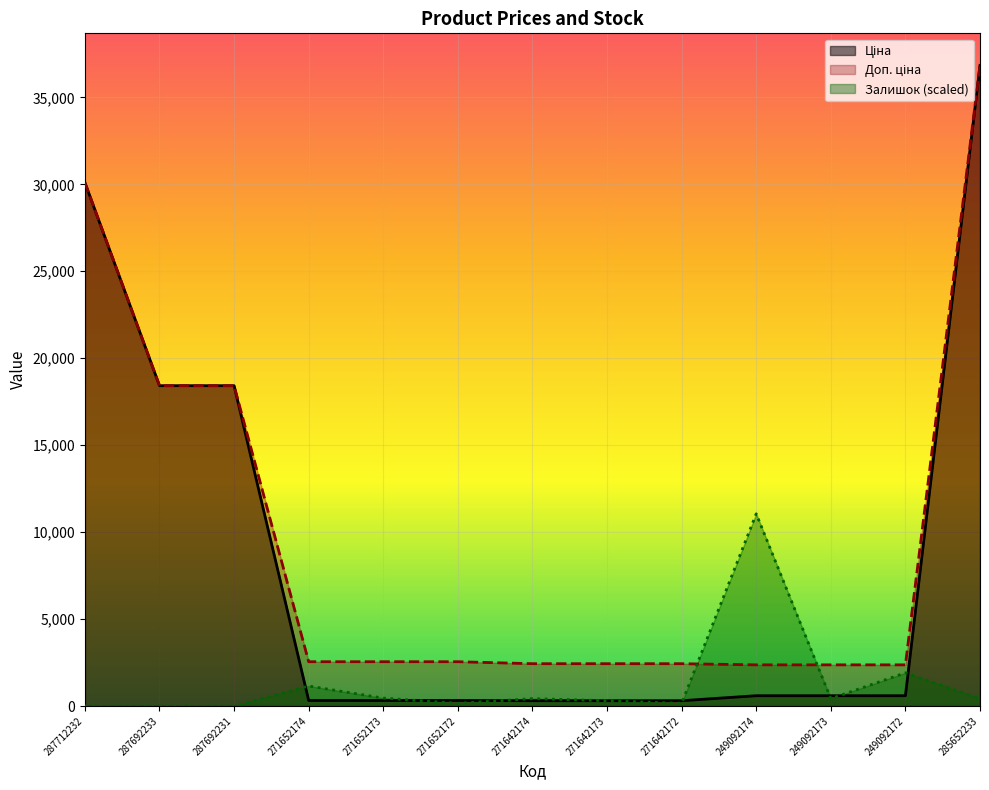

How many times do Доп. ціна and Залишок (scaled) cross each other?

2